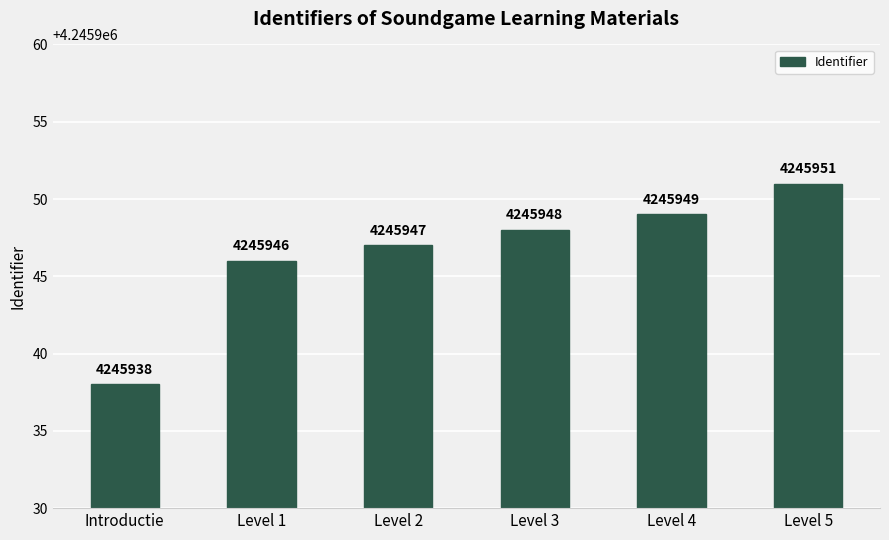

Between Level 1 and Introductie, which is larger?

Level 1